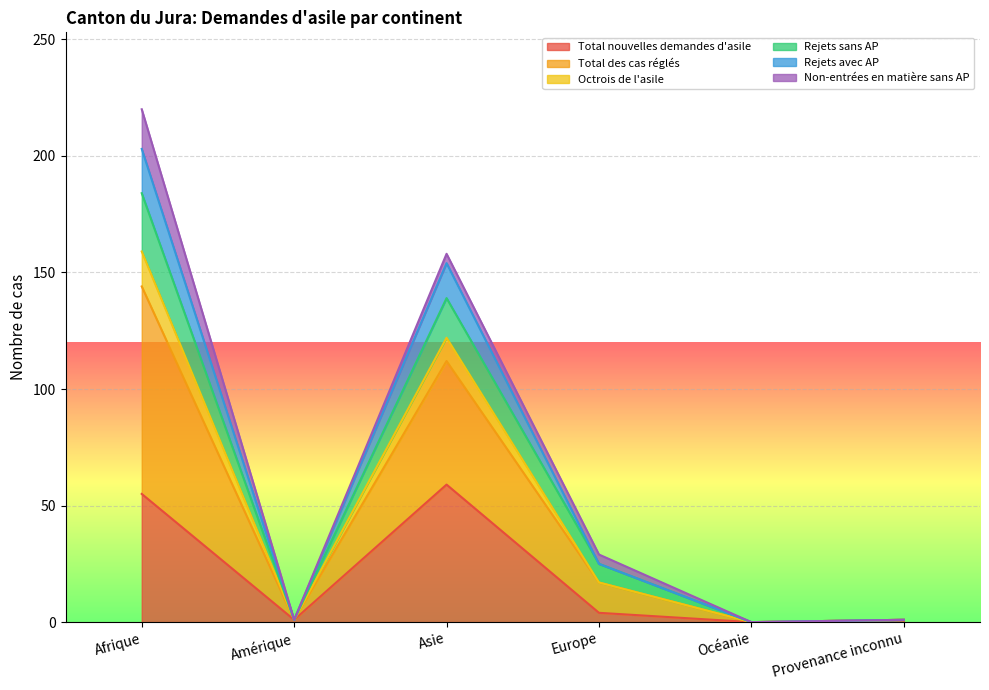

True or false: Total nouvelles demandes d'asile has a value of 100 at Asie.

False